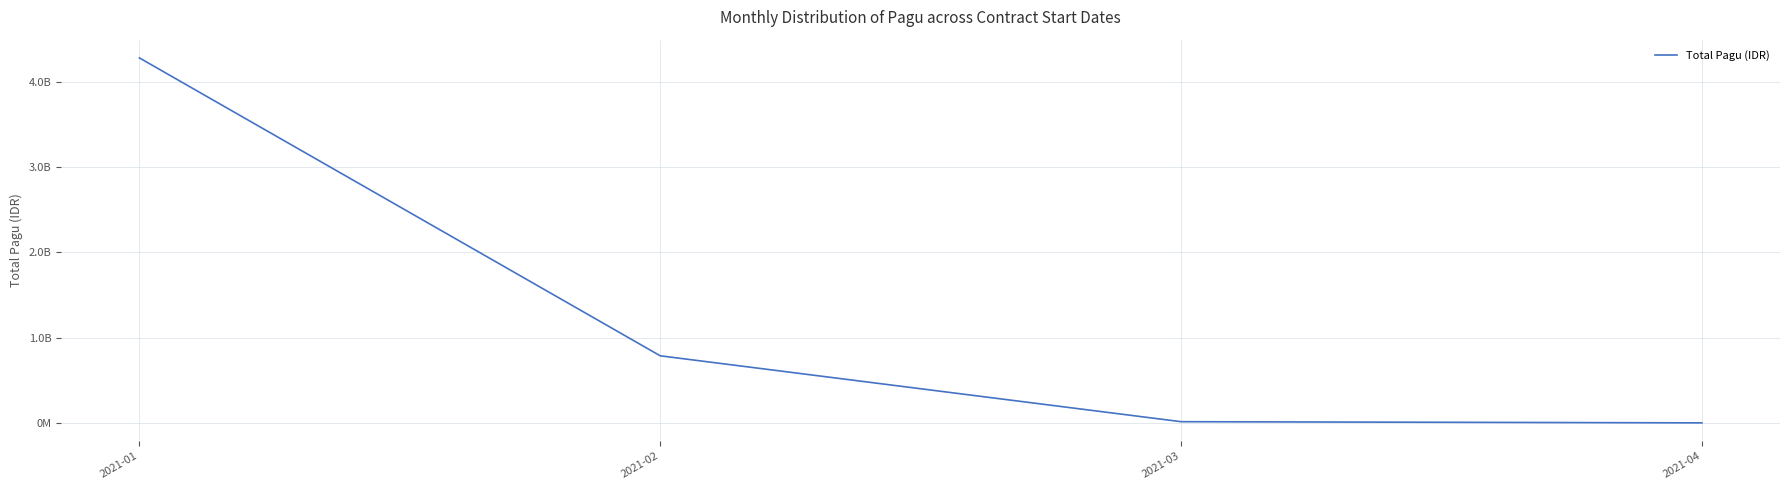

True or false: there are more than 1 points higher than both neighbors.

False